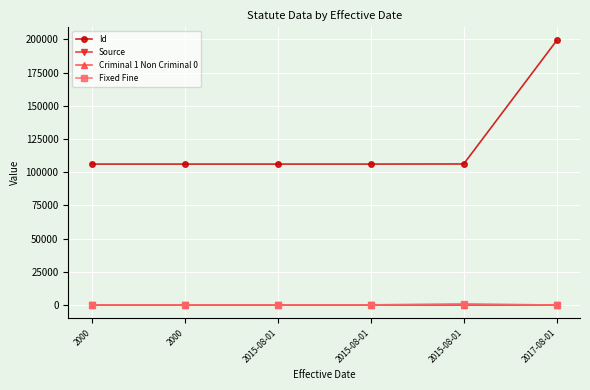

Reading right to left, transcribe all the data shown in this chart.

Id: 199248	106250	106171	106166	106171	106166
Source: 19	39	39	39	39	39
Criminal 1 Non Criminal 0: 0	-1	-1	-1	-1	-1
Fixed Fine: 0	1000	152	152	152	152